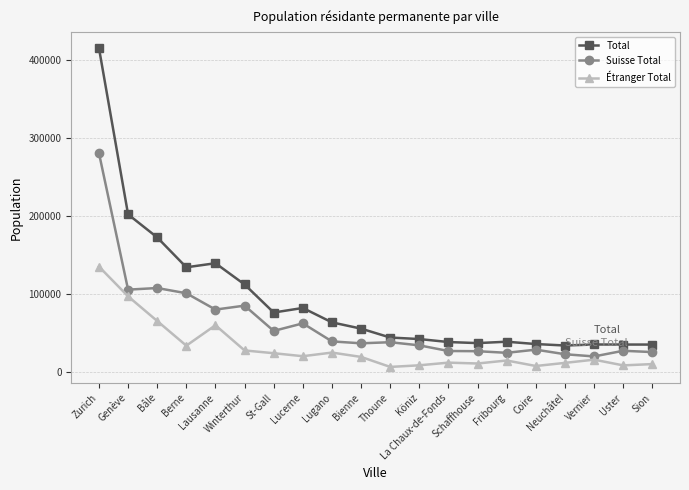

What is the greatest value displayed?

415367